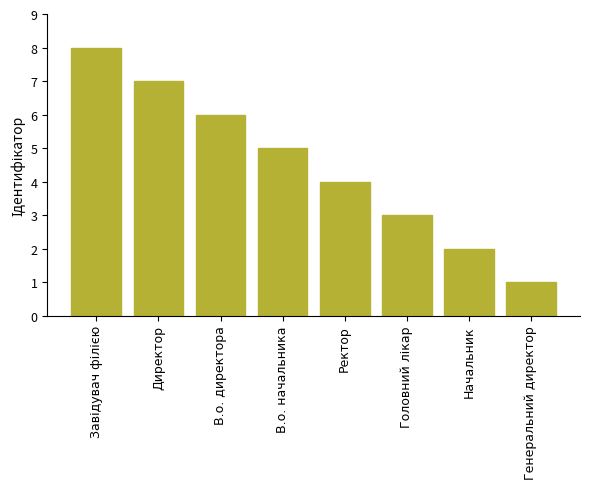

How many distinct data groups are displayed?

1